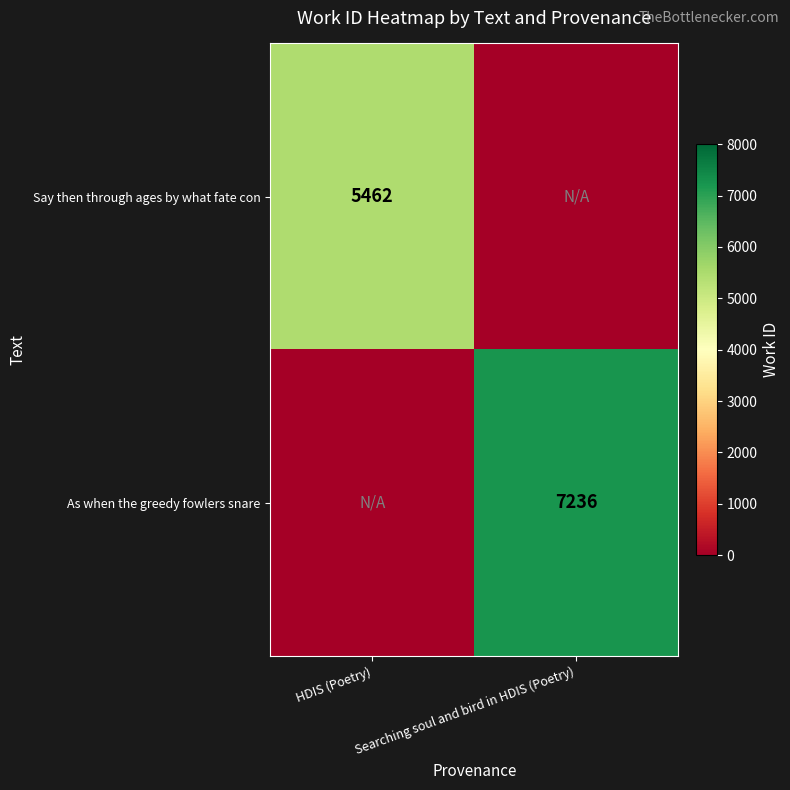

Is it true that Say then through ages by what fate con equals 5462 at HDIS (Poetry)?

True